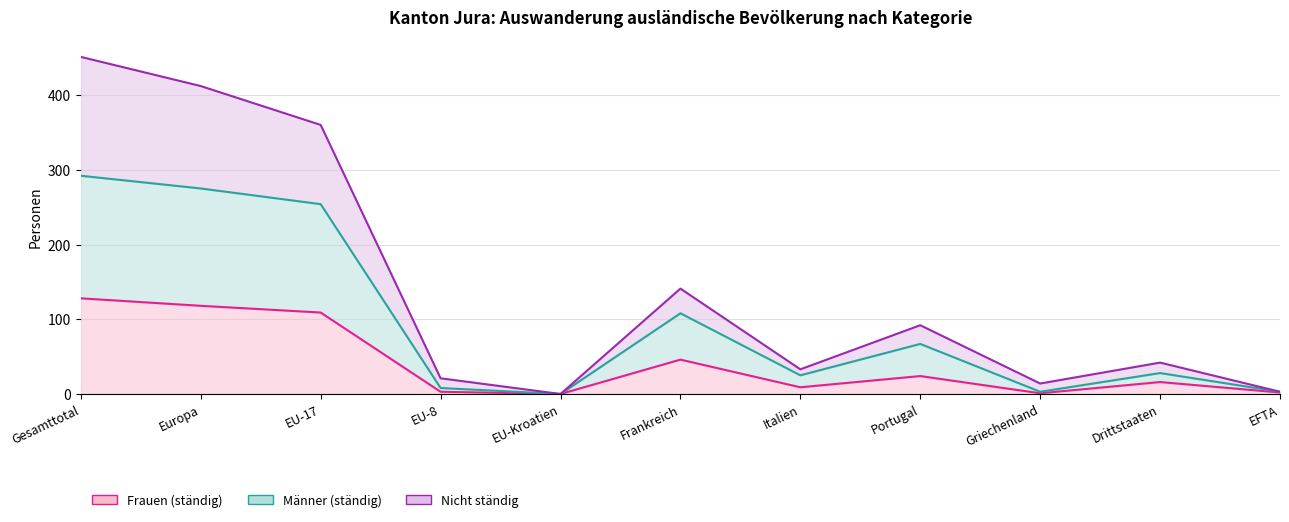

At which label is Frauen (ständig) closest to 64?

Frankreich